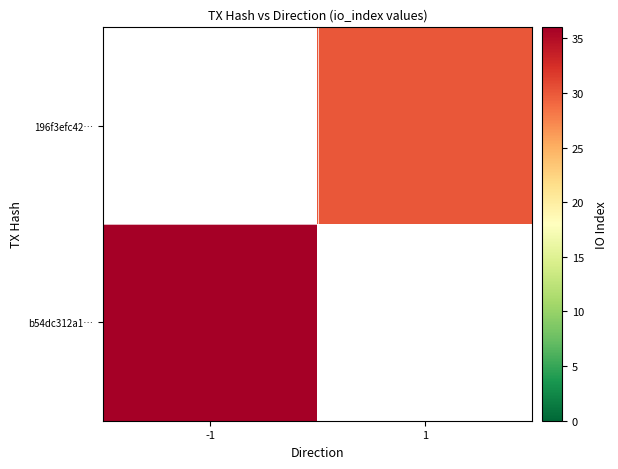

Where is b54dc312a1… nearest to the value 36?

-1